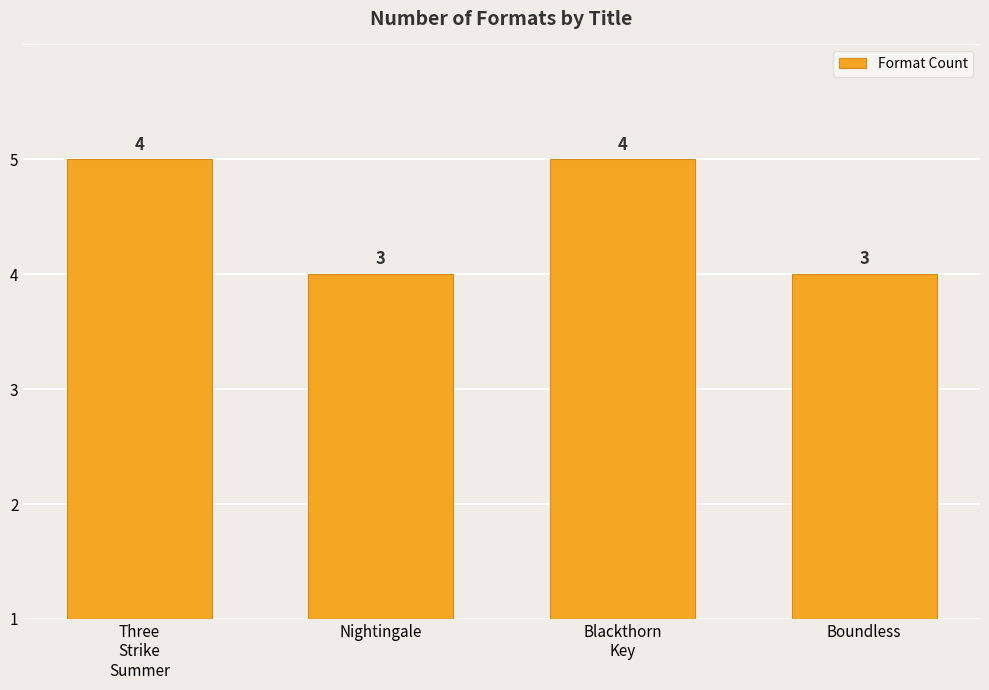

Rank the categories by value from lowest to highest.

Nightingale, Boundless, Three
Strike
Summer, Blackthorn
Key